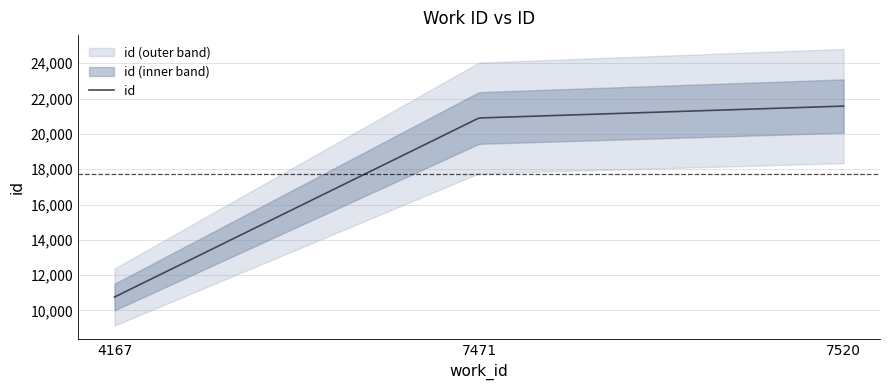

What is the sum of the values at 7471 and 4167?

31663